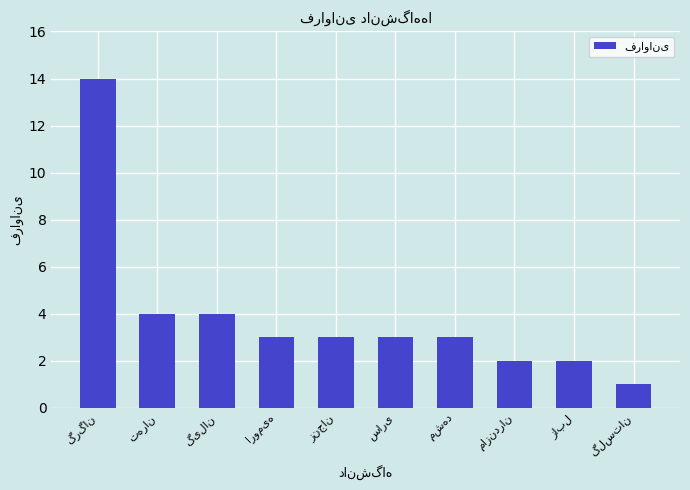

How many series are shown in this chart?

1